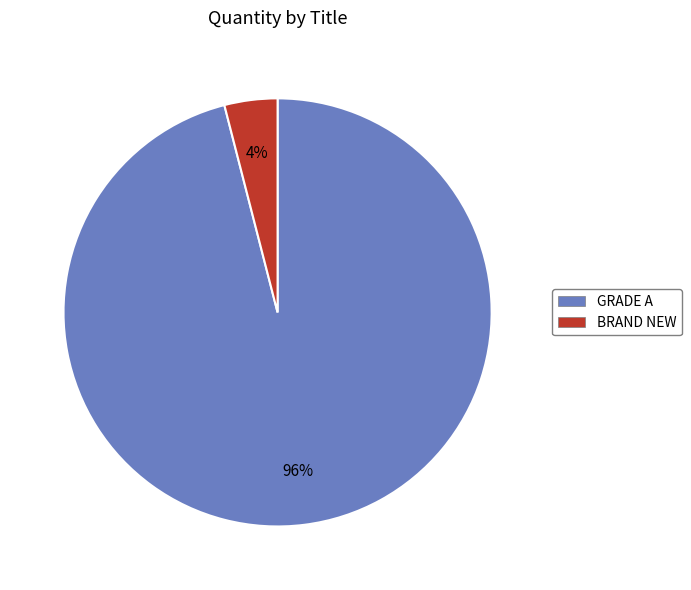

Is it true that BRAND NEW is 11% of the pie?

False